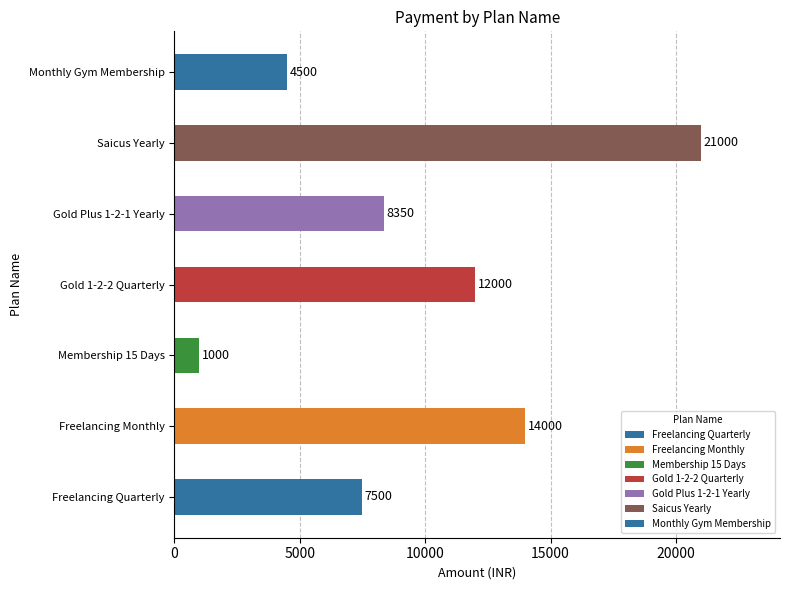

What is the ratio of the value at Gold 1-2-2 Quarterly to the value at Saicus Yearly?

0.6